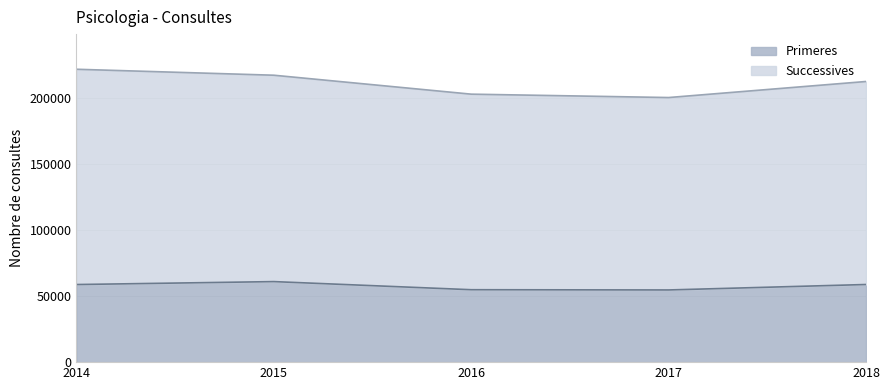

Where is Successives nearest to the value 210681?

2018